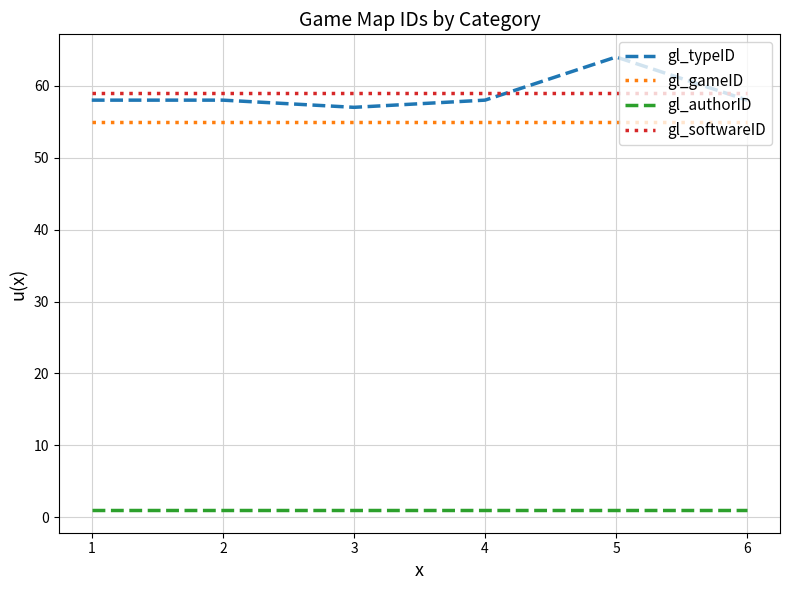

Reading left to right, list all the values displayed in this chart.

gl_typeID: 58	58	57	58	64	58
gl_gameID: 55	55	55	55	55	55
gl_authorID: 1	1	1	1	1	1
gl_softwareID: 59	59	59	59	59	59